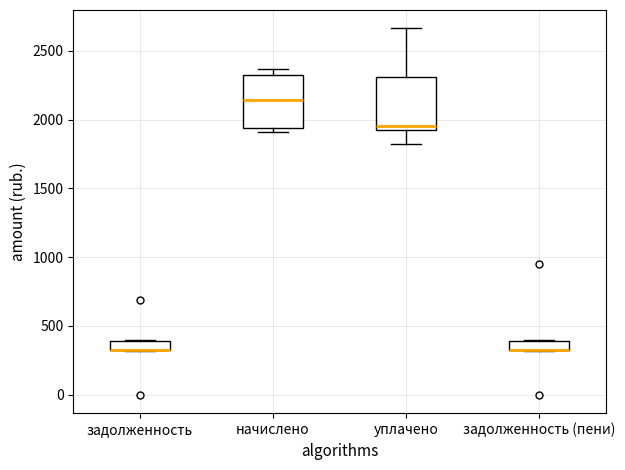

Where is the lower edge of the box for задолженность (пени) on the y-axis? The values are not printed on the chart, so give them approximately, as read against the axis.

300